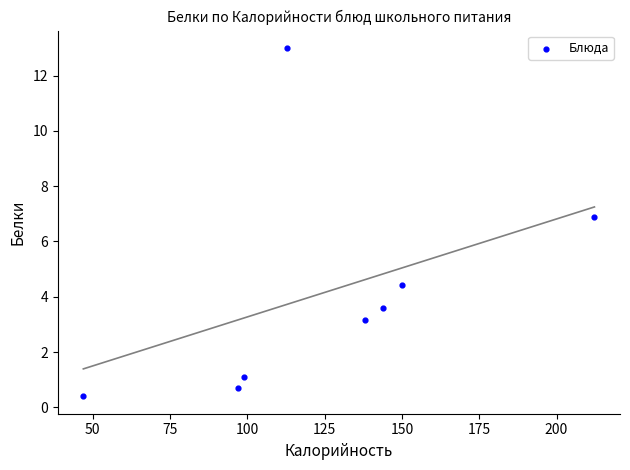

What Y value in the scatter plot is closest to 6?

6.9